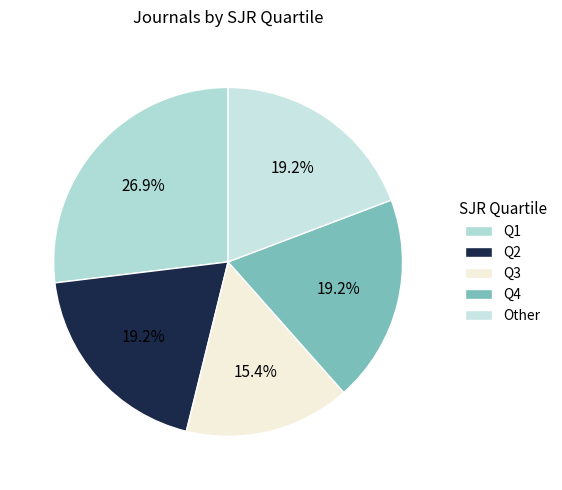

To the nearest percent, what is the difference between the largest and smallest slice percentages?

12%